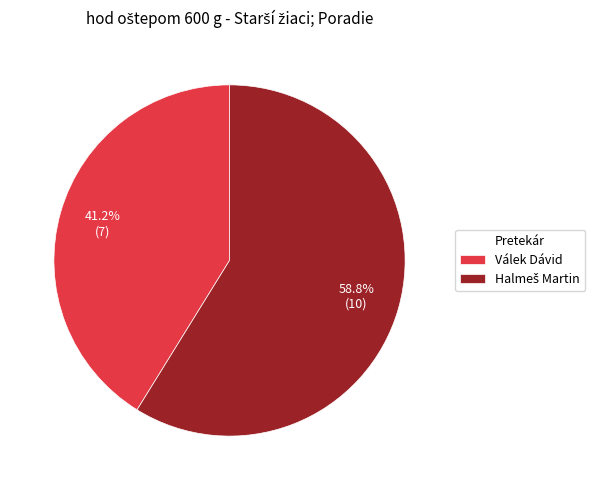

How many slices are in this pie chart?

2